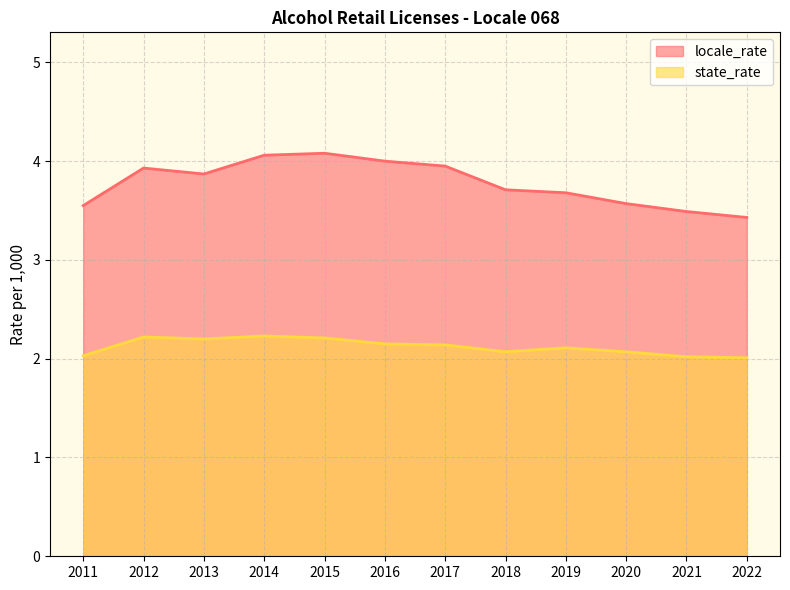

What is the sum of the state_rate values at 2019 and 2011?

4.1